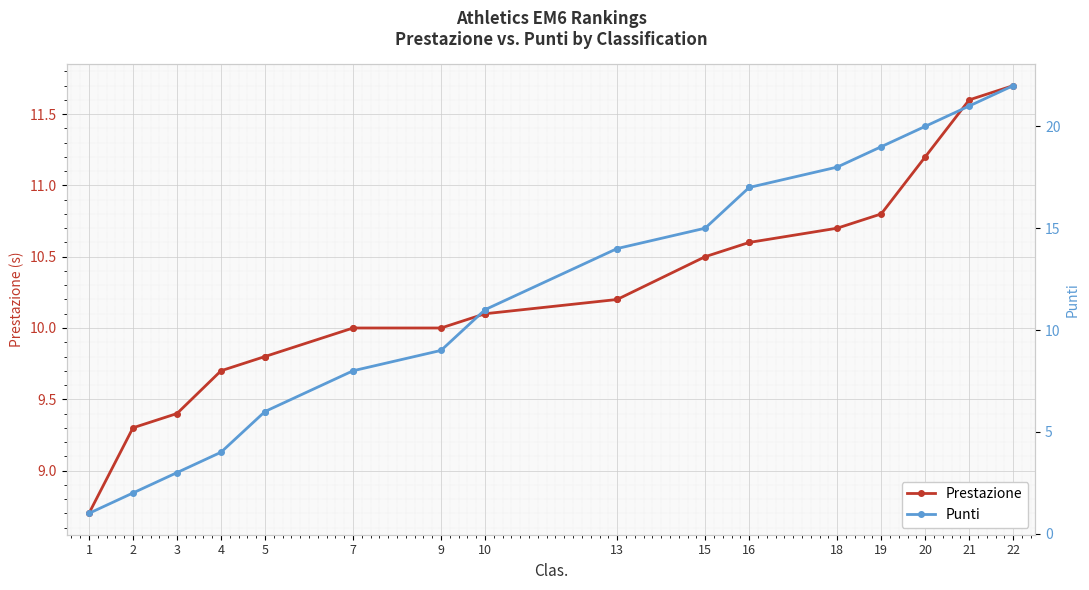

True or false: Prestazione has a value of 4.6 at 13.

False